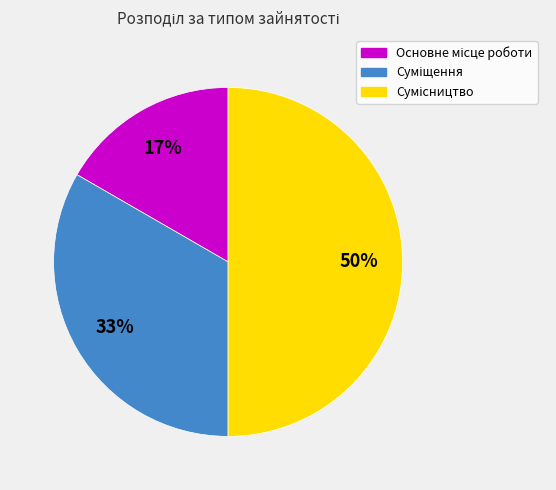

To the nearest percent, what is the average slice percentage?

33%